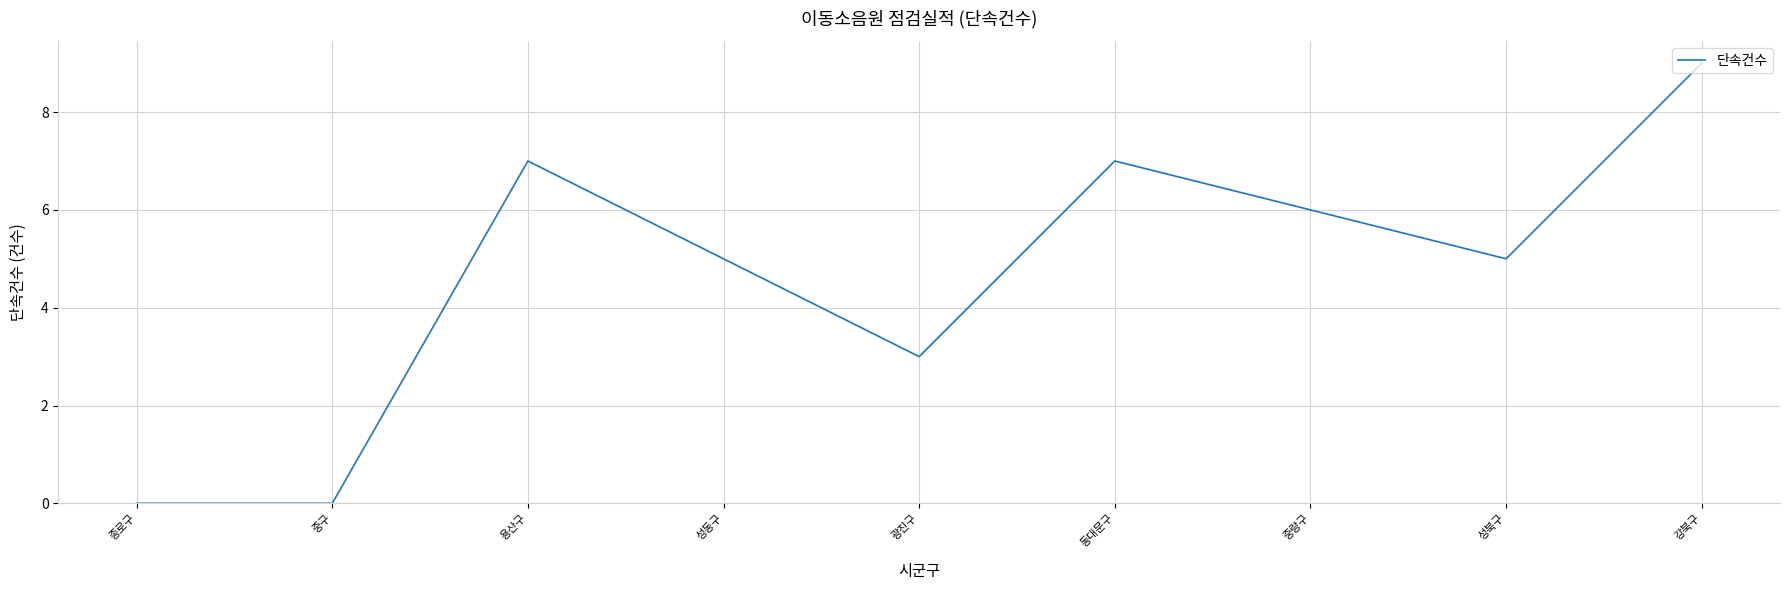

True or false: the data shows 9 at 강북구.

True